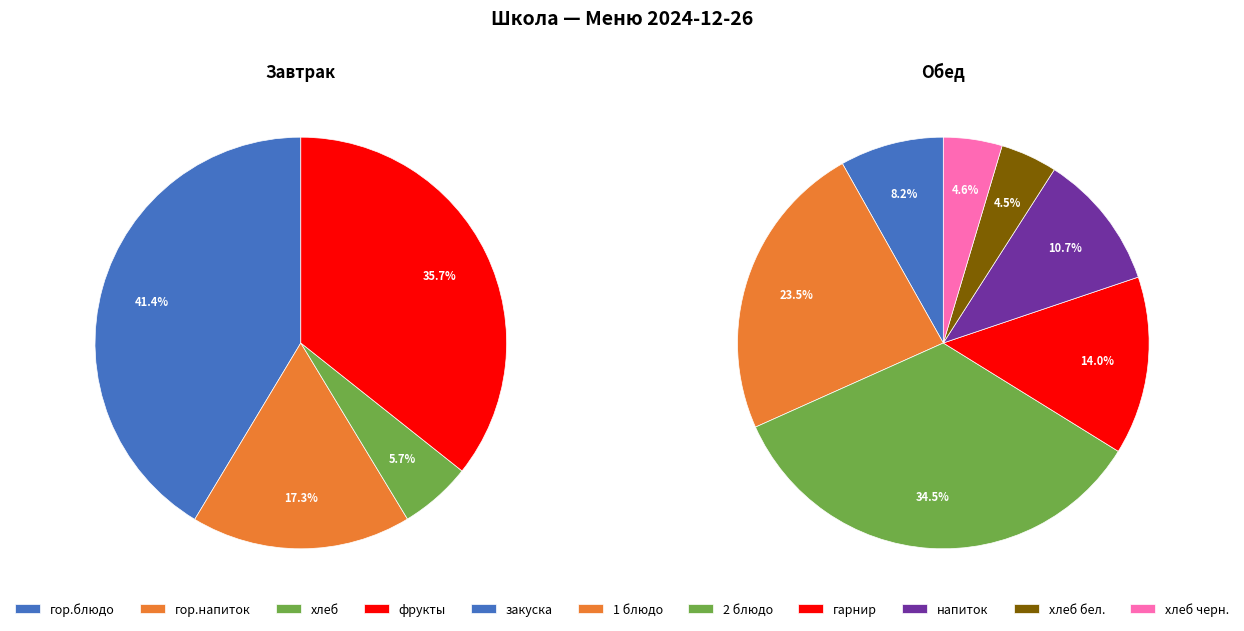

How many segments does this pie chart have?

4